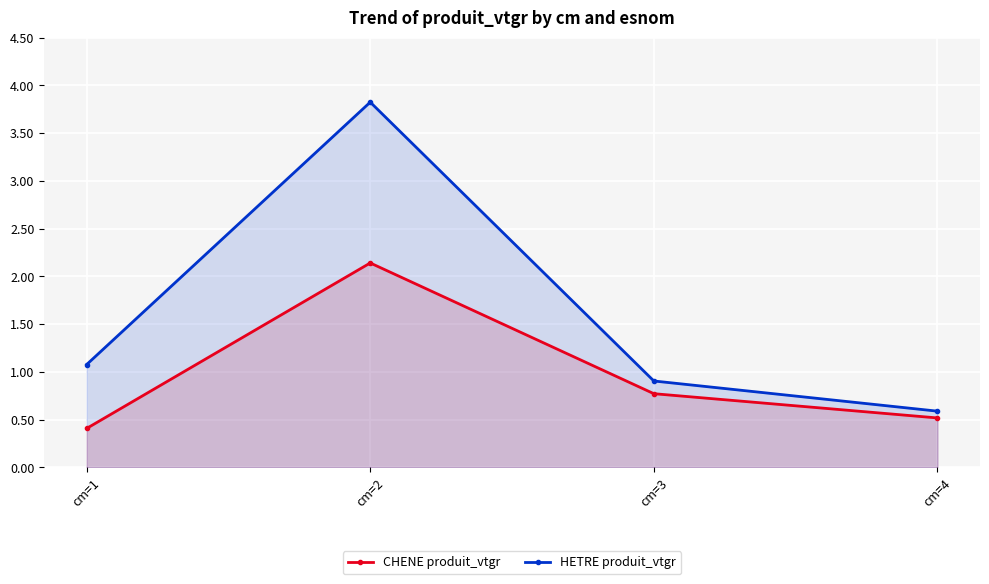

List the series in order of their peak value, lowest first.

CHENE produit_vtgr, HETRE produit_vtgr